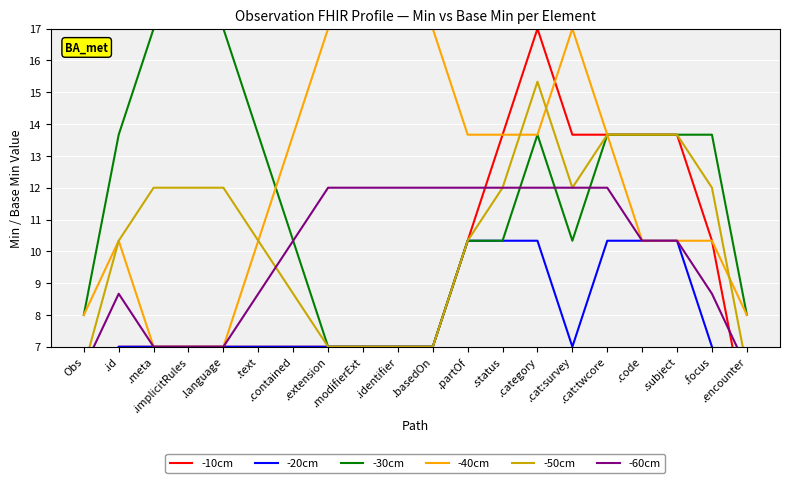

What is the total value across all series at .encounter?

38.0